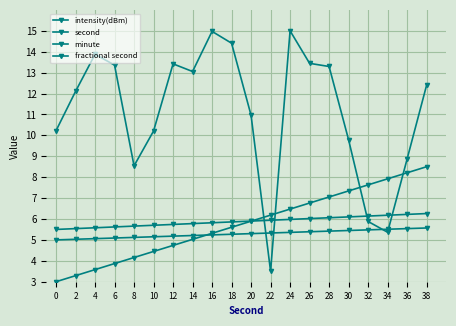

What is the difference between the intensity(dBm) values at 2 and 20?

1.1